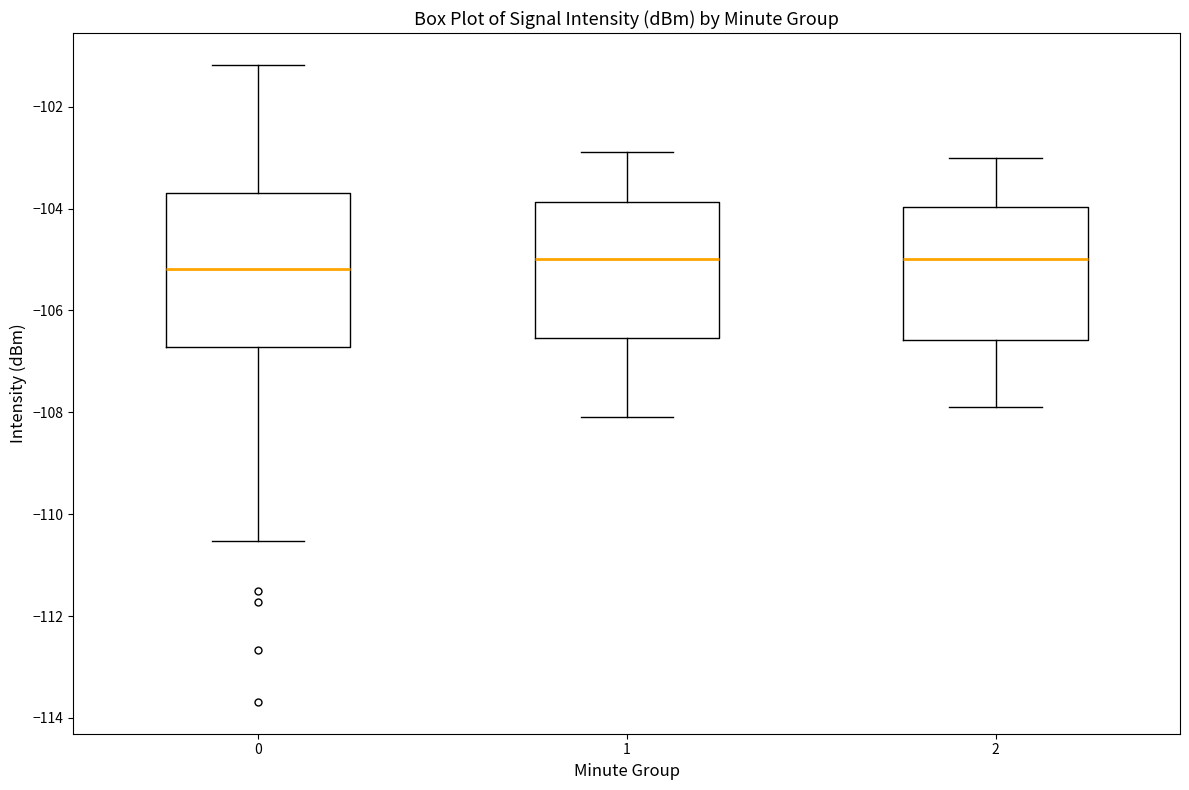

Reading left to right, transcribe this box plot: for each box, give where its median line is, the range the box spans, and where its two whiskers end, as read against the y-axis. The values are not printed on the chart, so give them approximately, as read against the axis.

0: median -105.2, box -106.8 to -103.6, whiskers -110.6 to -101.2
1: median -105.0, box -106.6 to -103.8, whiskers -108.0 to -102.8
2: median -105.0, box -106.6 to -104.0, whiskers -107.8 to -103.0